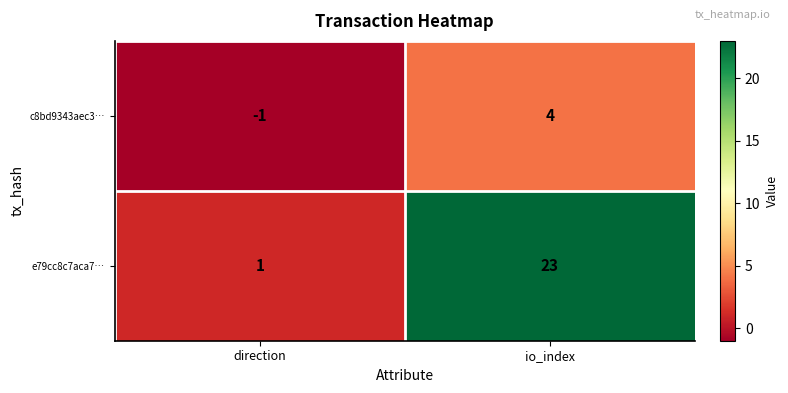

What is the greatest value displayed?

23